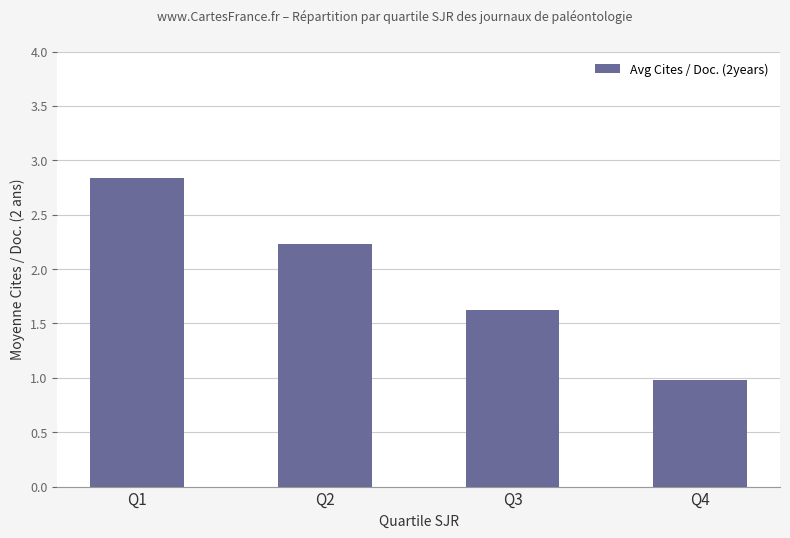

How many data points are above 2?

2